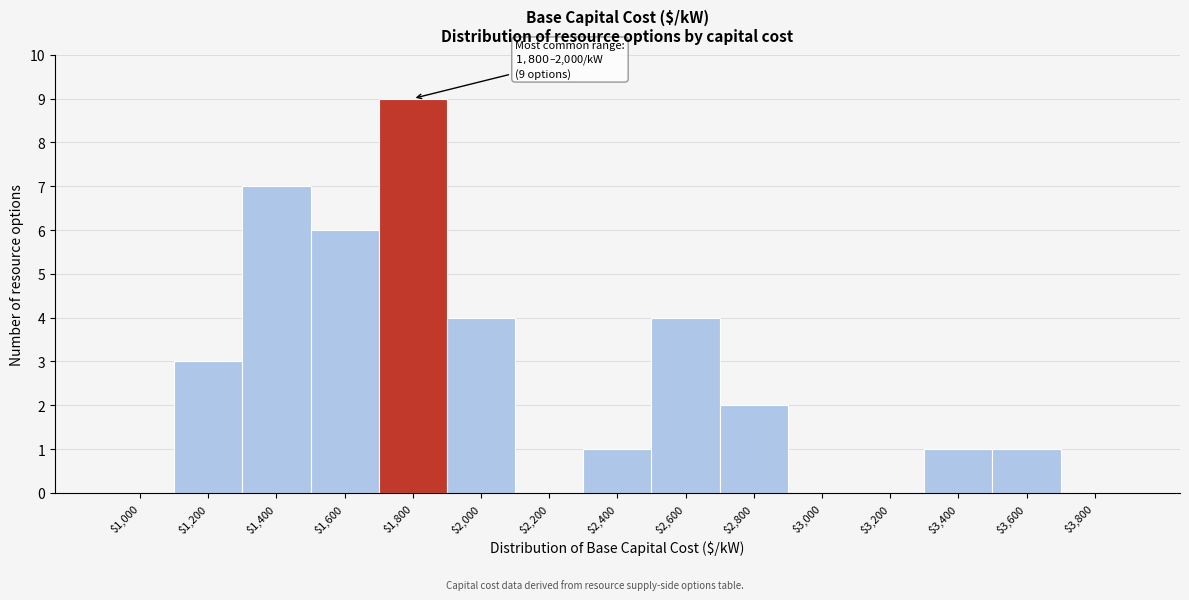

What is the sum of all values?

38